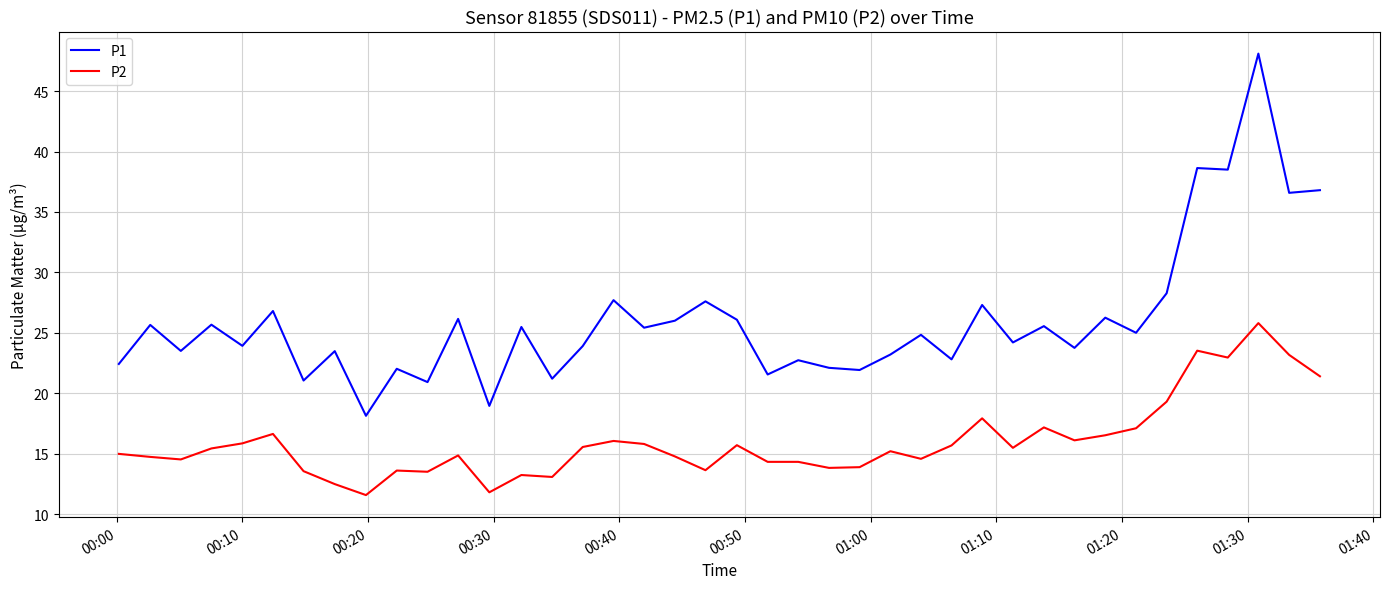

What is the difference between the maximum and minimum values in the P1 series?

30.0